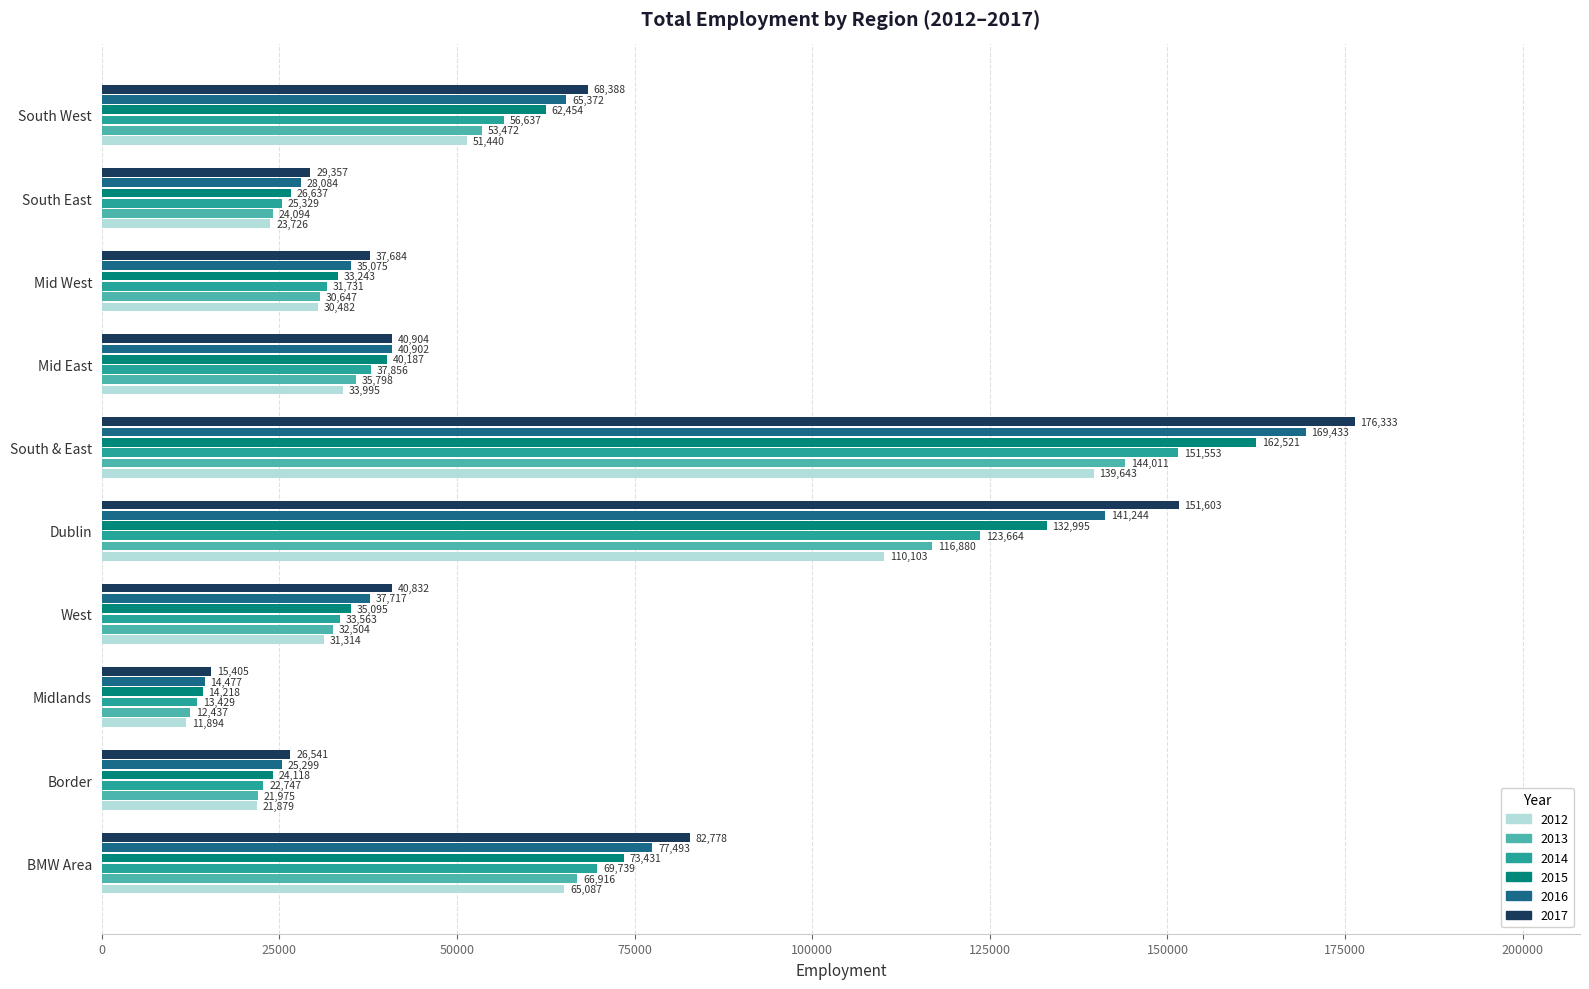

What is the difference between the maximum and minimum values in the 2017 series?

160928